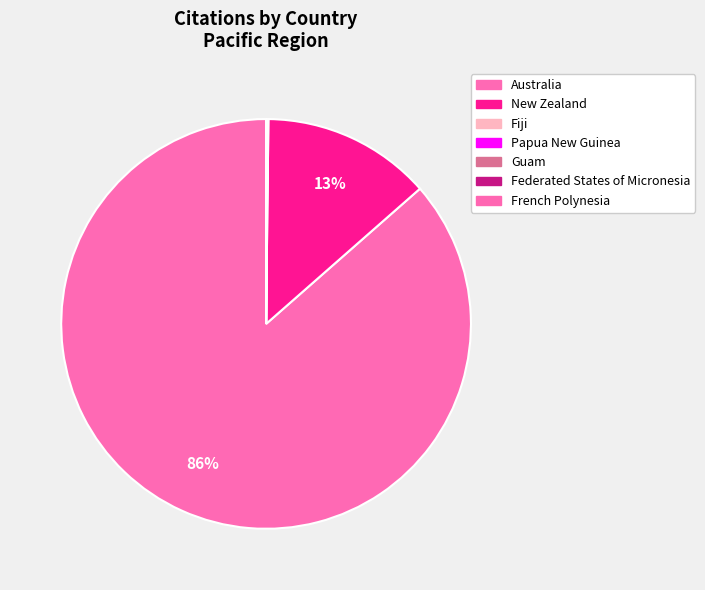

Is Australia the majority of the pie?

Yes